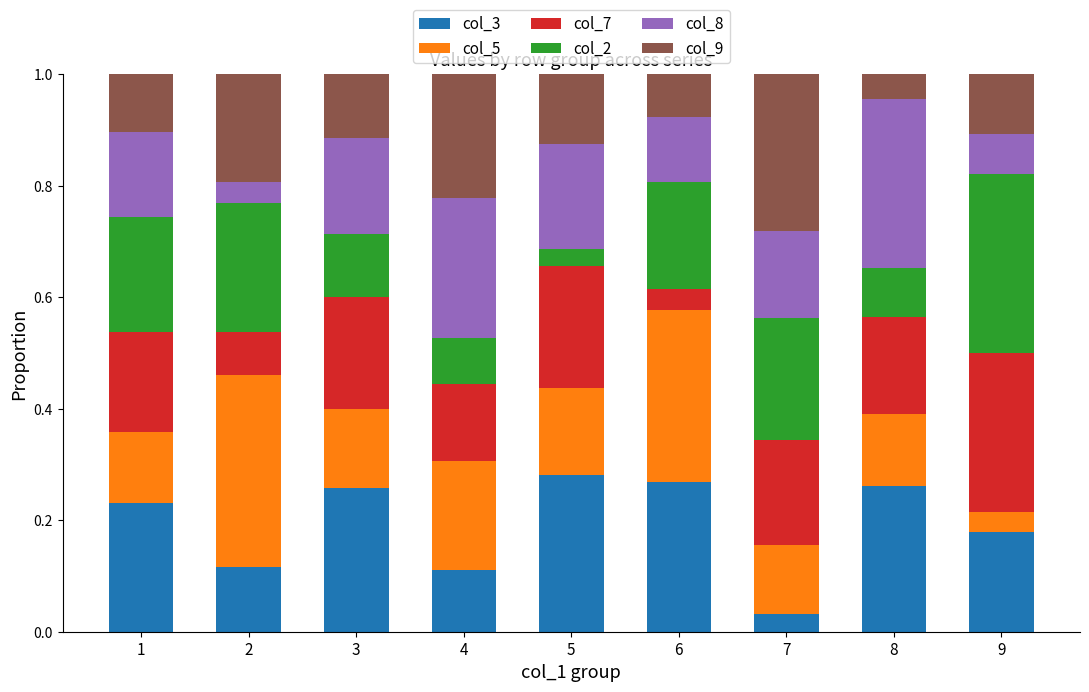

Where is col_8 nearest to the value 0?

2